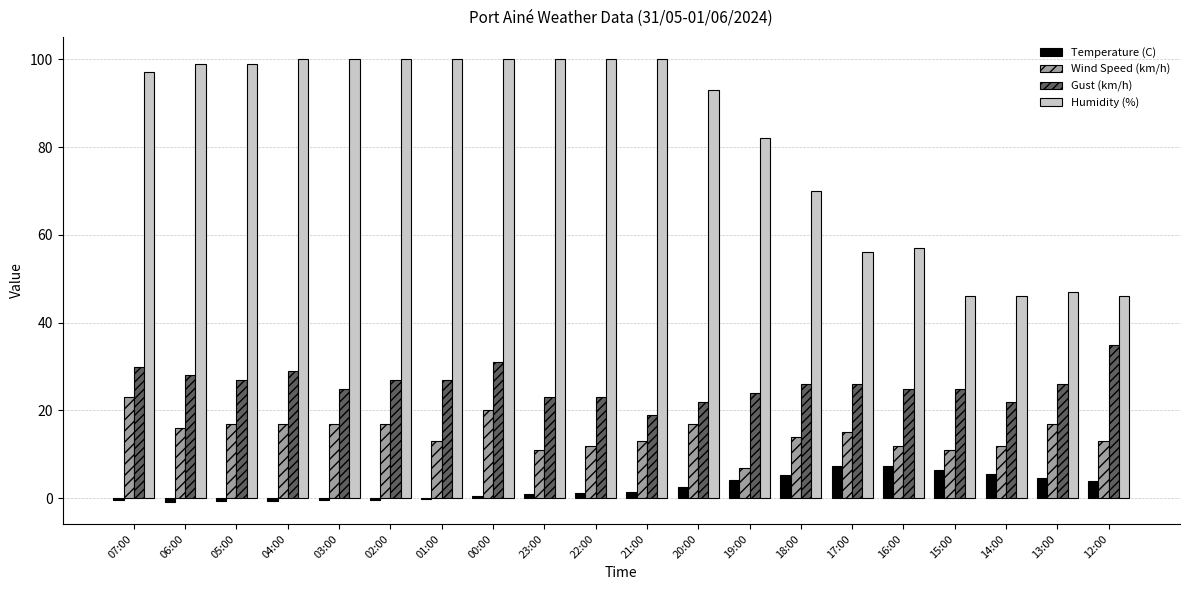

Is it true that Wind Speed (km/h) equals 12.0 at 16:00?

True